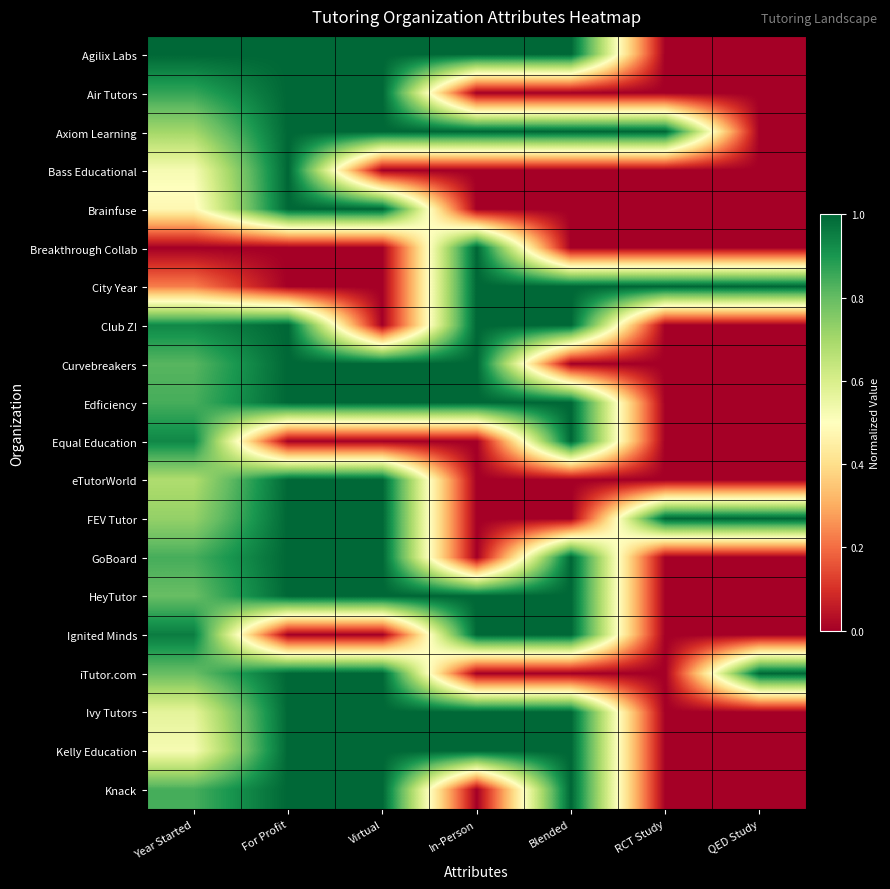

At how many categories does at least one series exceed 0?

7